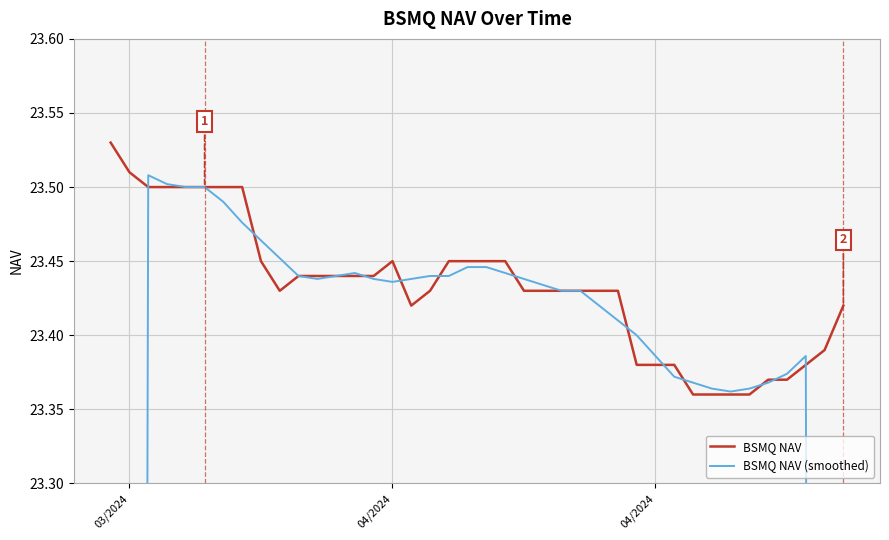

What is the value of the BSMQ NAV (smoothed) point at the 28th from the left?

23.4